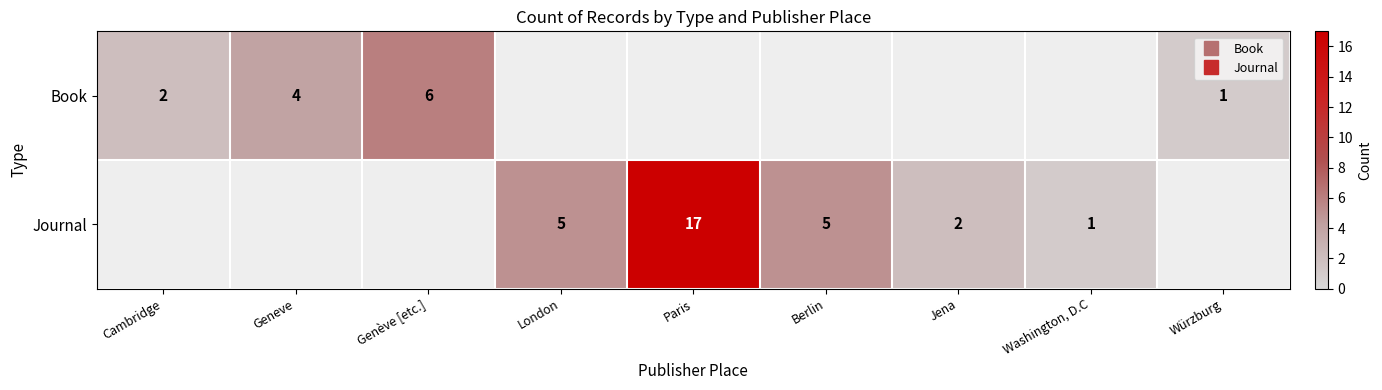

What is the sum of the Journal values at Jena and Washington, D.C?

3.0